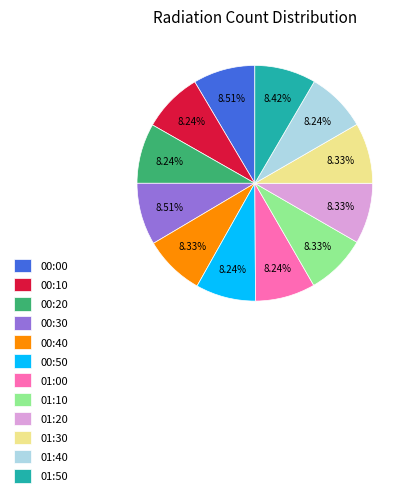

Combined, do 00:40 and 01:10 account for over 50%?

No